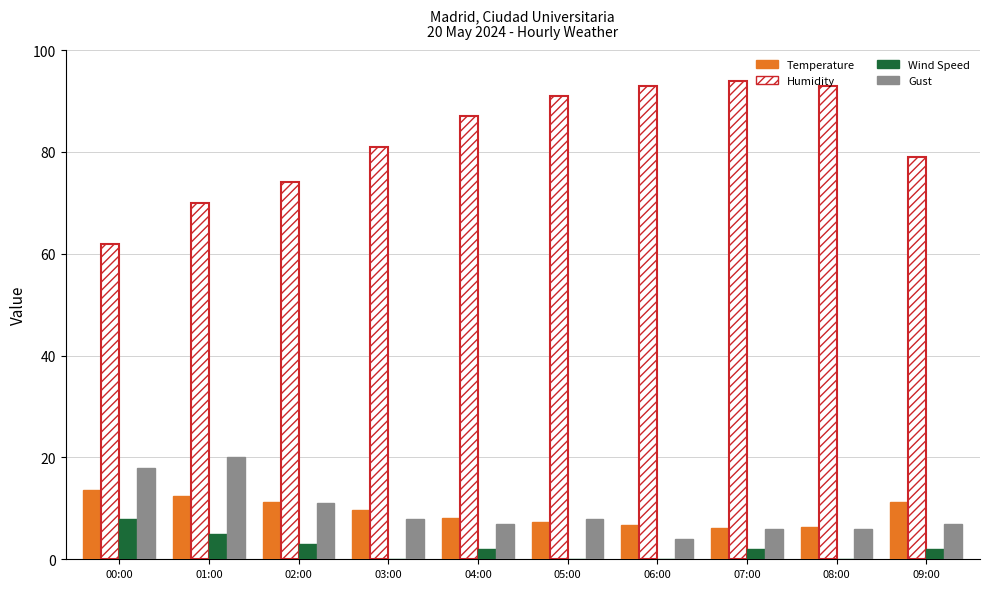

How many groups of bars are there?

10